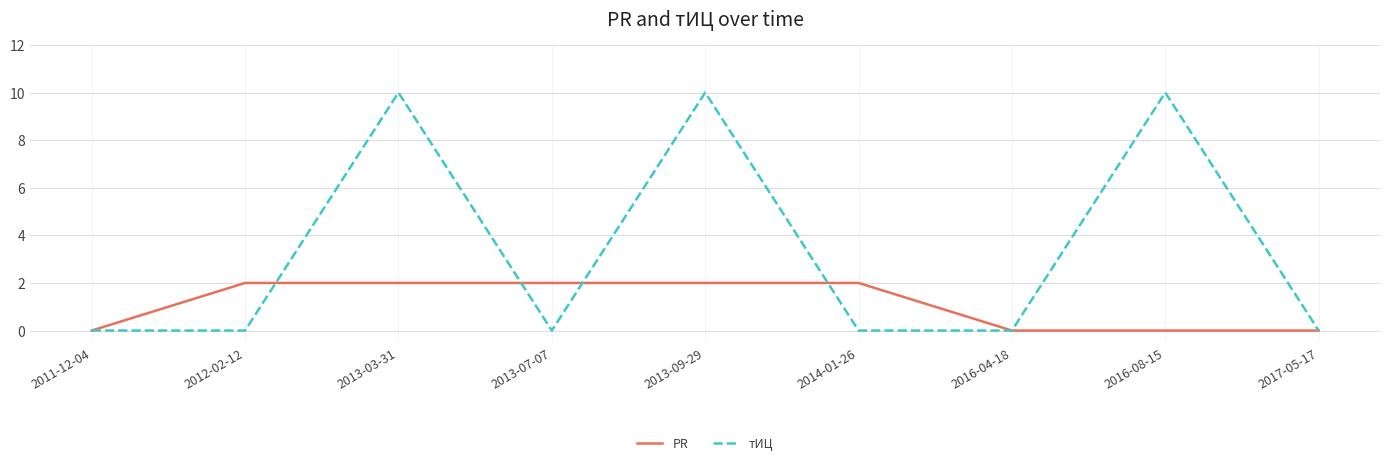

What is the total value across all series at 2016-08-15?

10